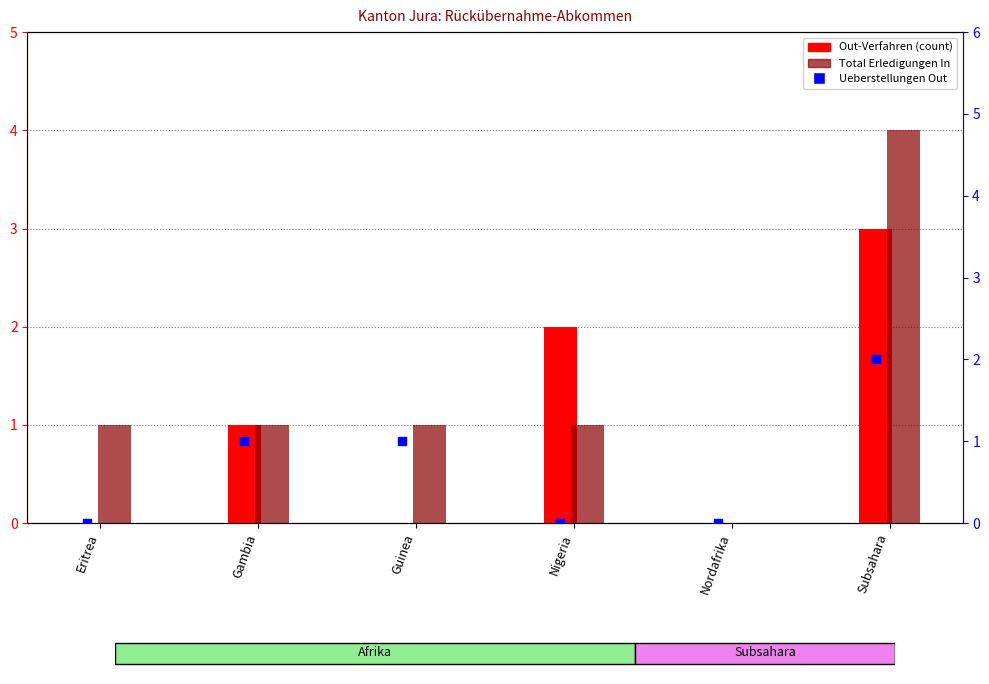

At which category is the sum across all series the highest?

Subsahara